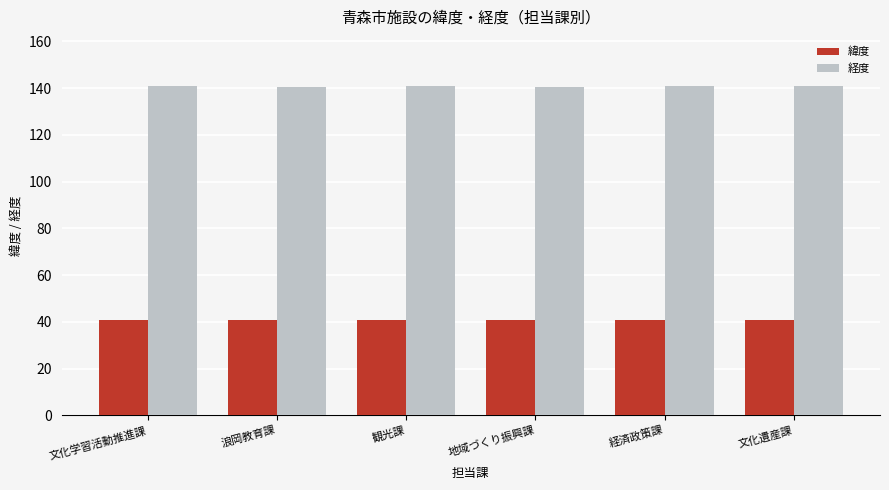

What is the average value of the 緯度 series?

40.8